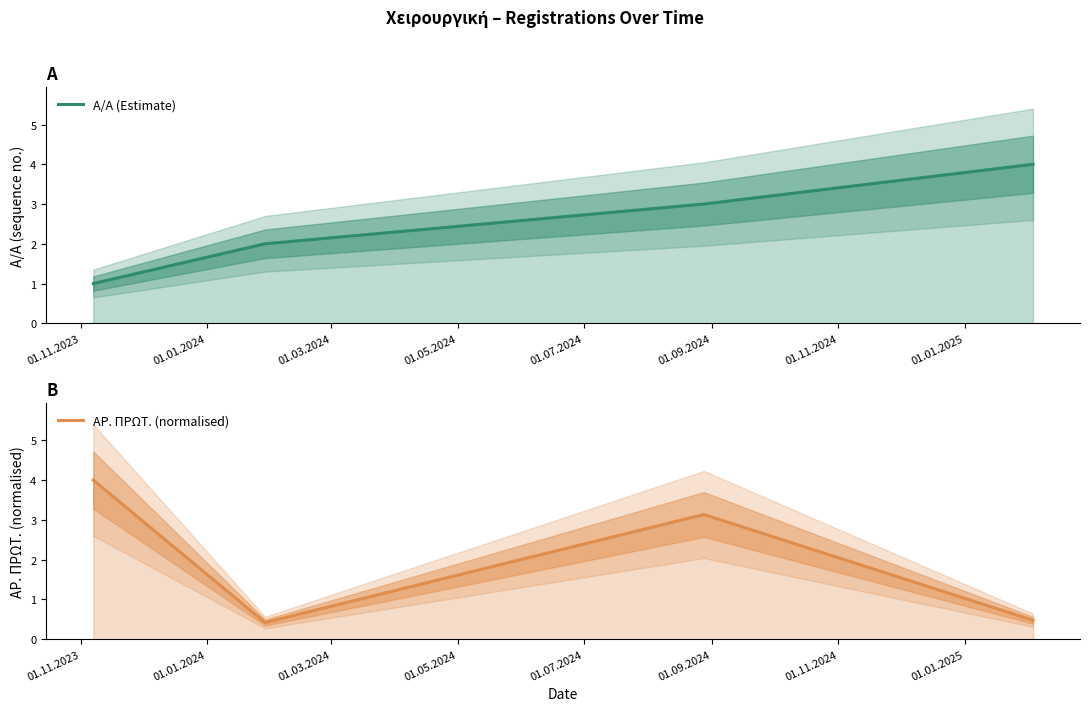

How many lines are shown in the chart?

2